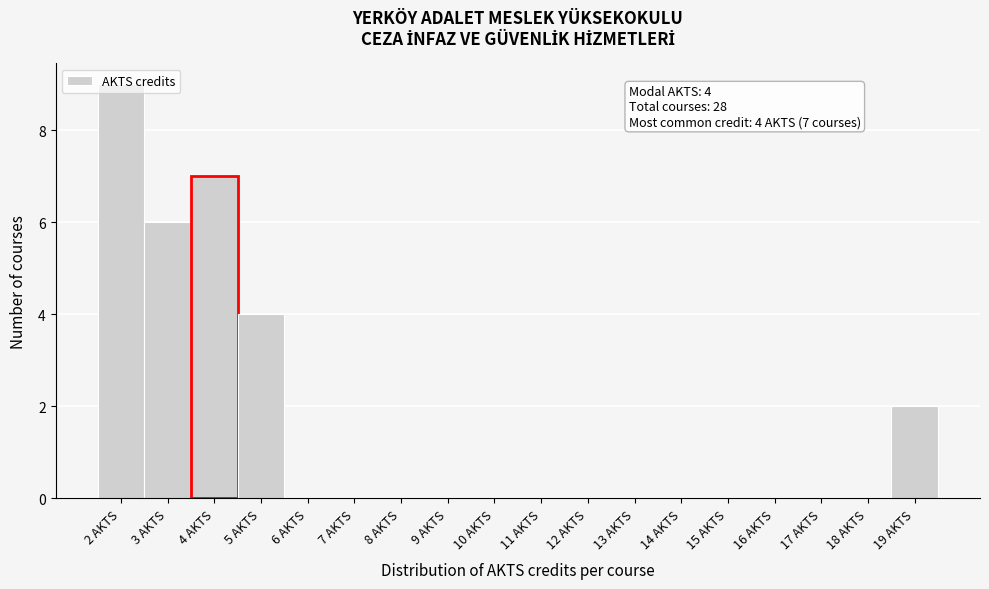

Which range on the x-axis has the tallest bar?

1.5 to 2.5